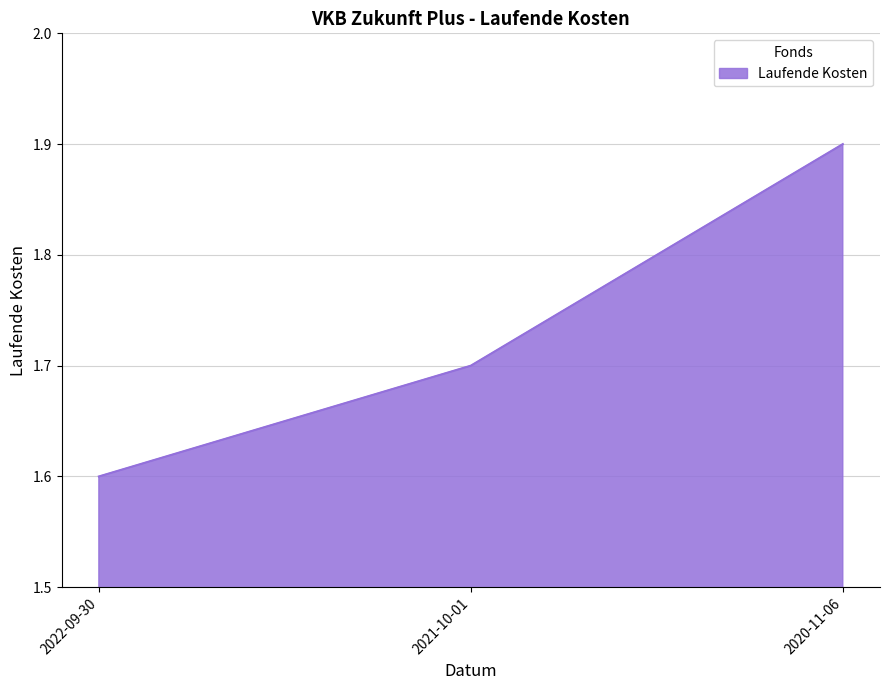

True or false: the data shows 1.7 at 2021-10-01.

True